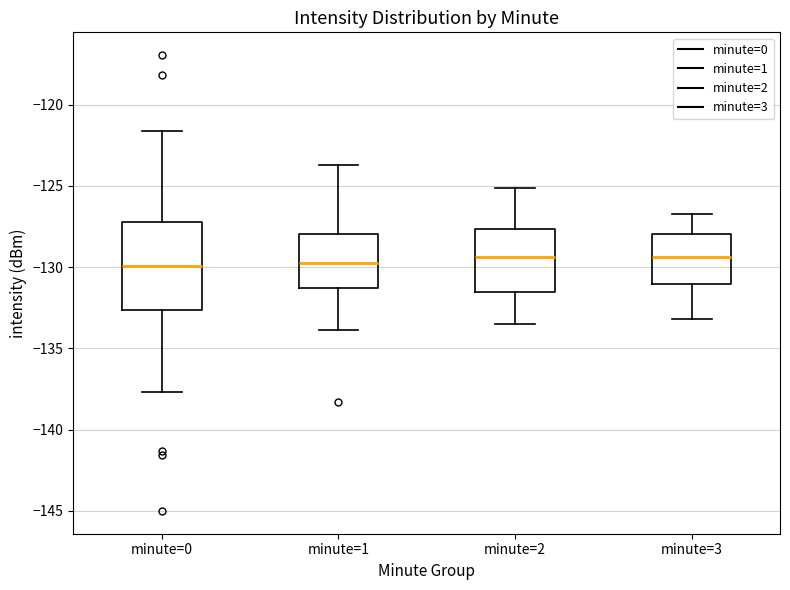

Which box is the tallest, from its lower edge to its upper edge?

minute=0